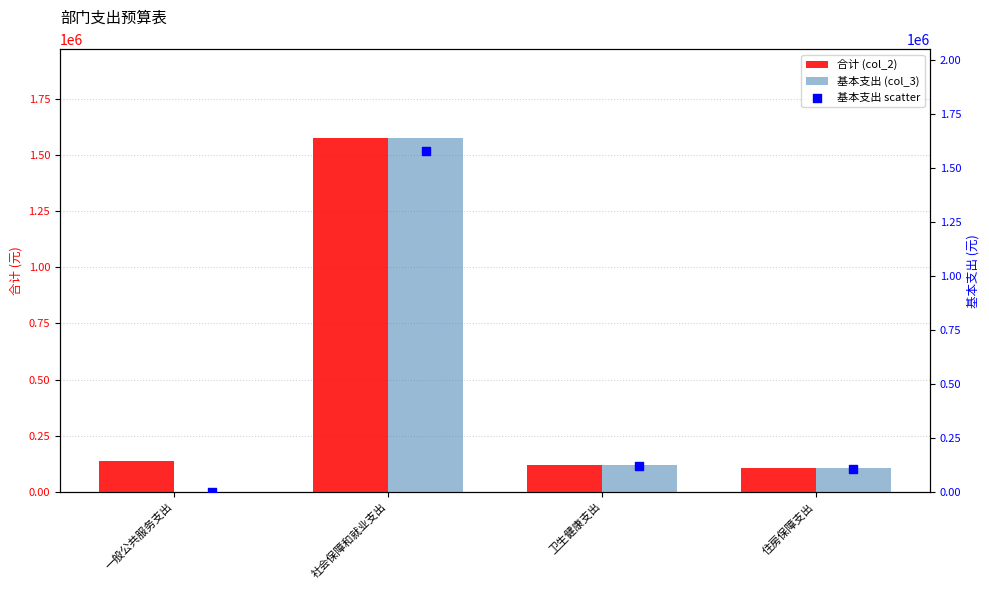

Which series reaches the maximum Y coordinate?

合计 (col_2)